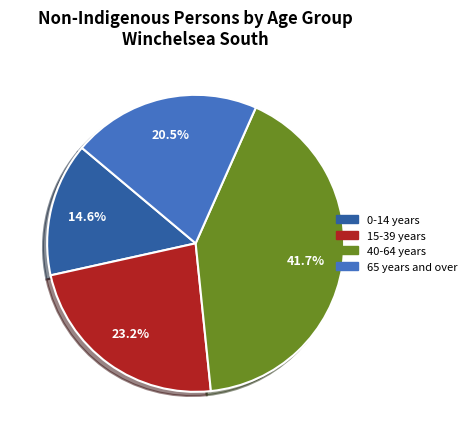

Is there any slice that represents more than half of the pie?

No